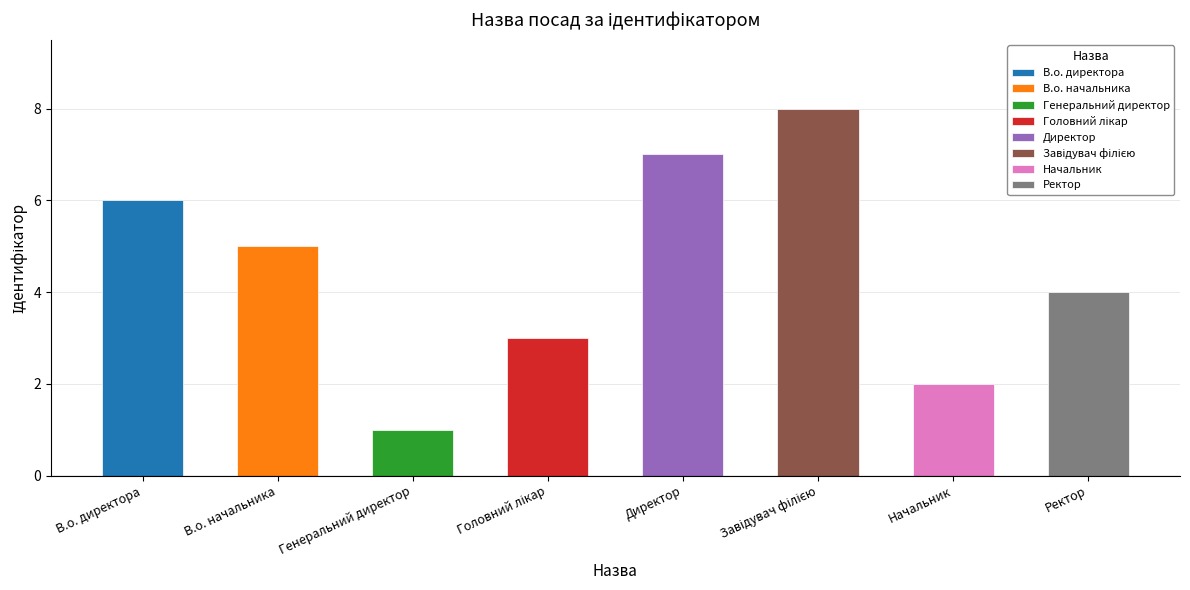

Where is the data nearest to the value 4?

Ректор